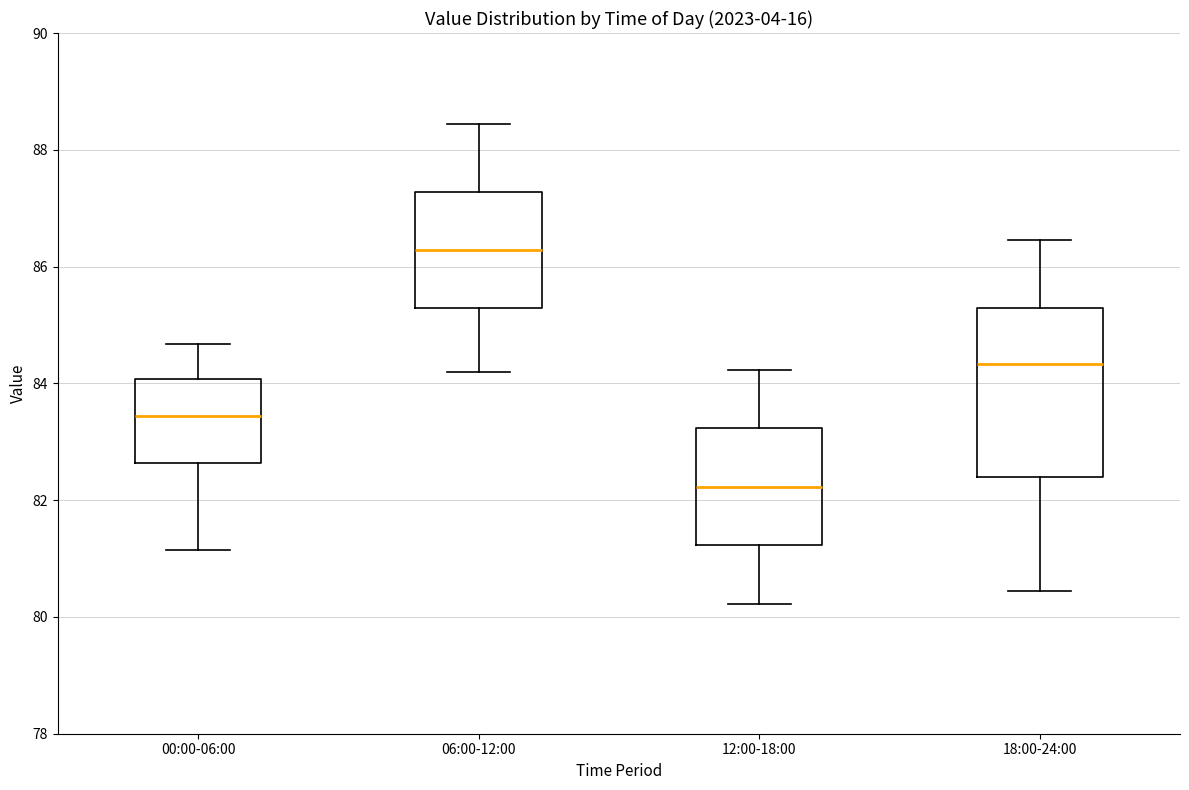

Where is the lower edge of the box for 00:00-06:00 on the y-axis? The values are not printed on the chart, so give them approximately, as read against the axis.

82.6